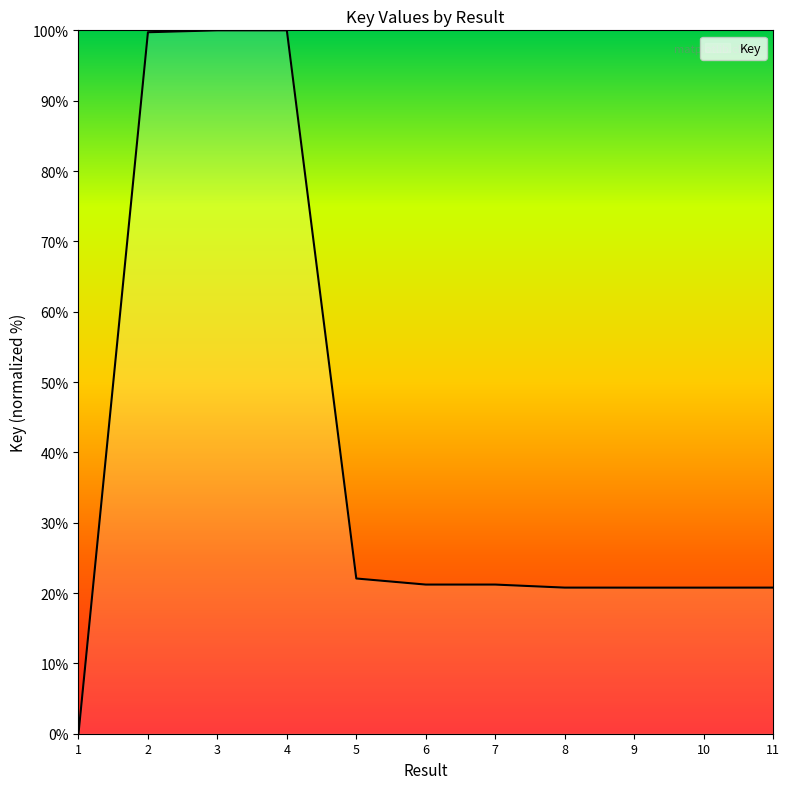

What is the difference between the maximum and minimum values?

100.0